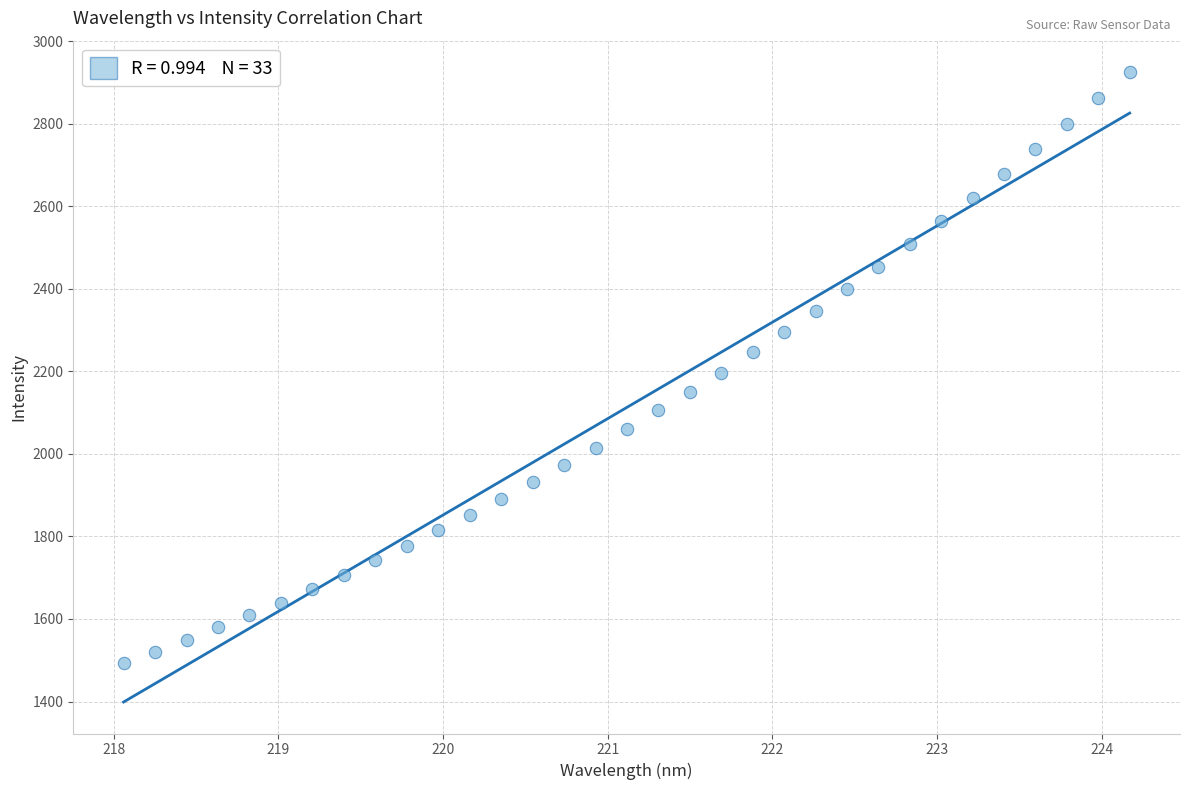

What is the range of X values (max minus min)?

6.1